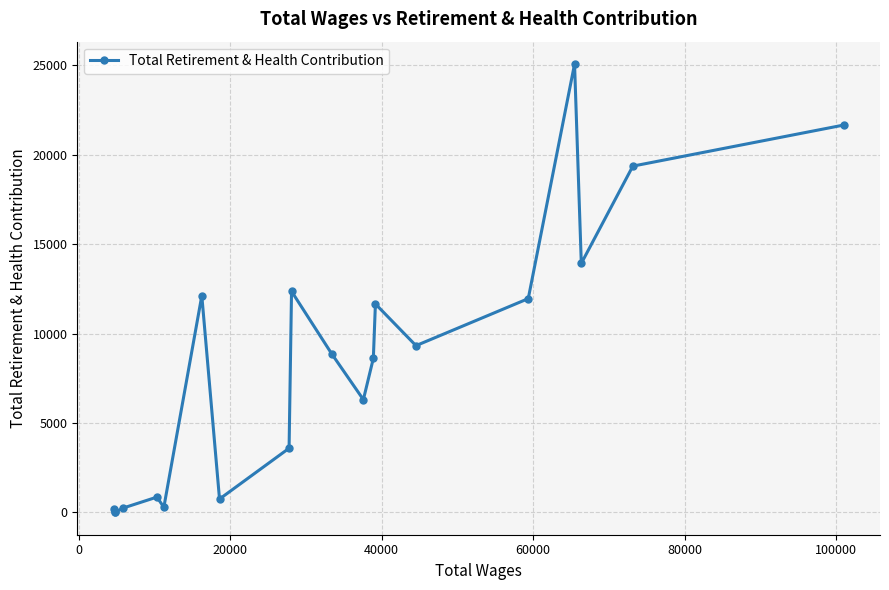

Is this an area chart (filled region under the line)?

No